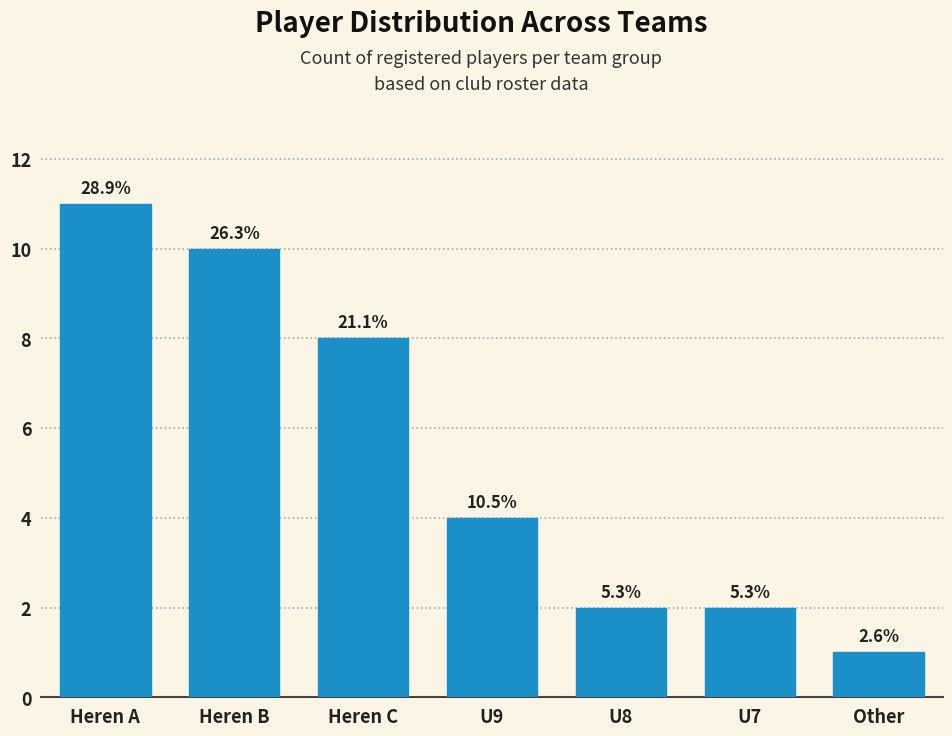

Are the bars horizontal?

No